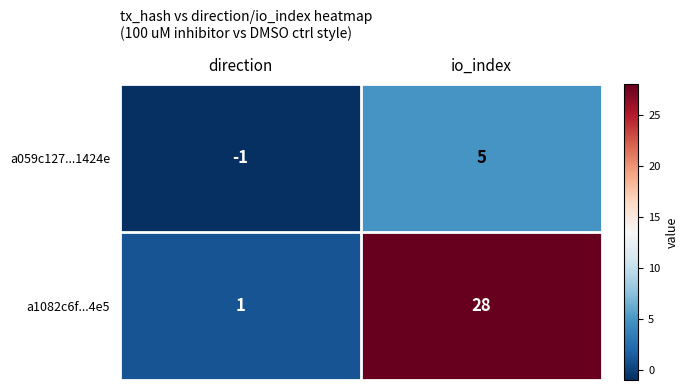

At which category is the sum across all series the highest?

io_index